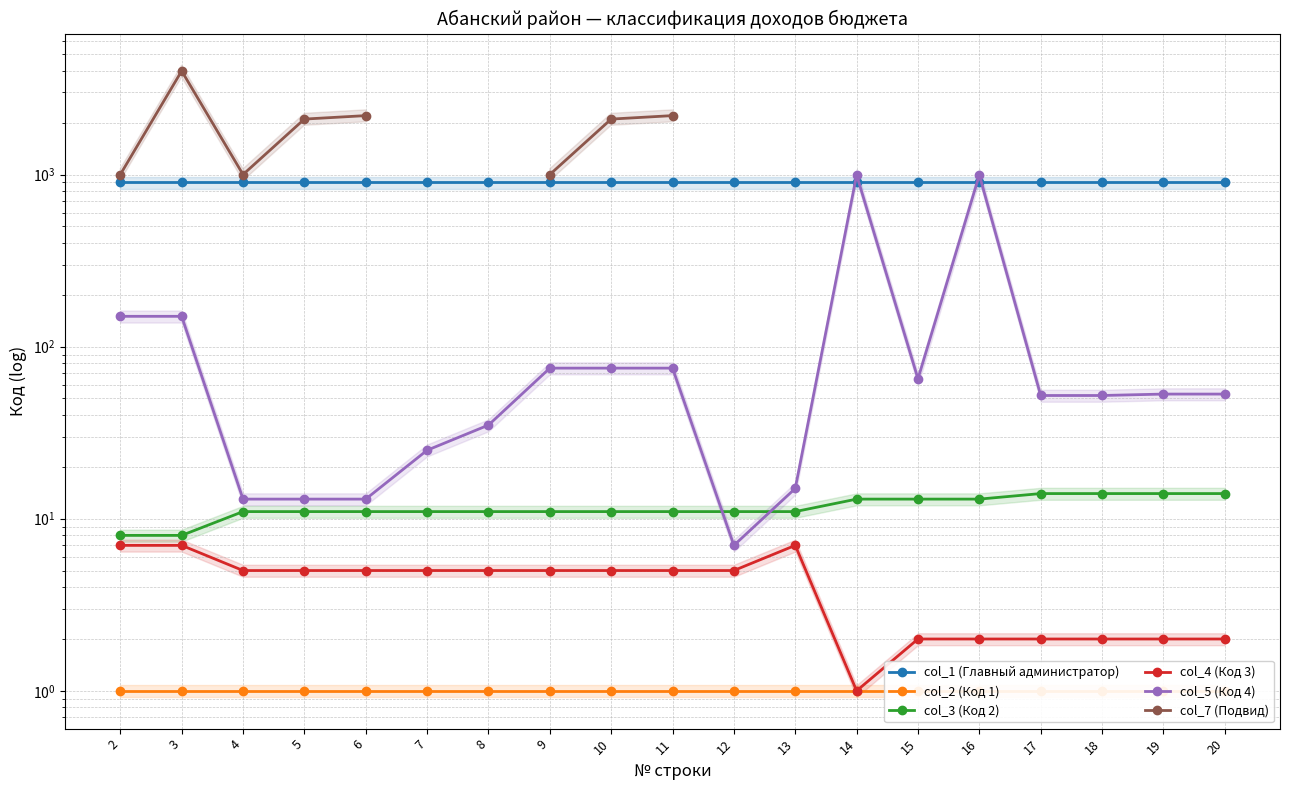

Which category has the lowest value in the col_5 (Код 4) series?

12